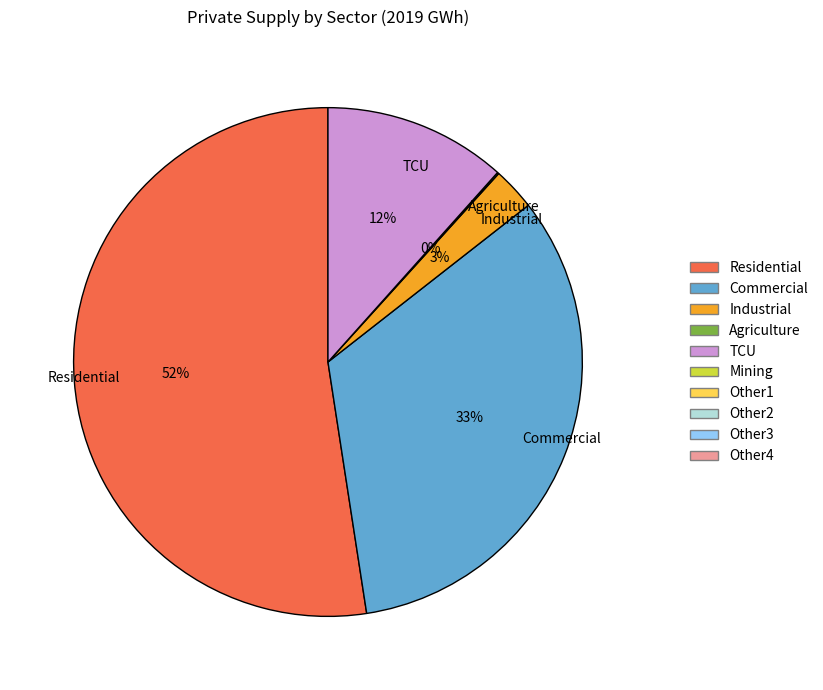

To the nearest percent, what percentage of the pie is Industrial?

3%